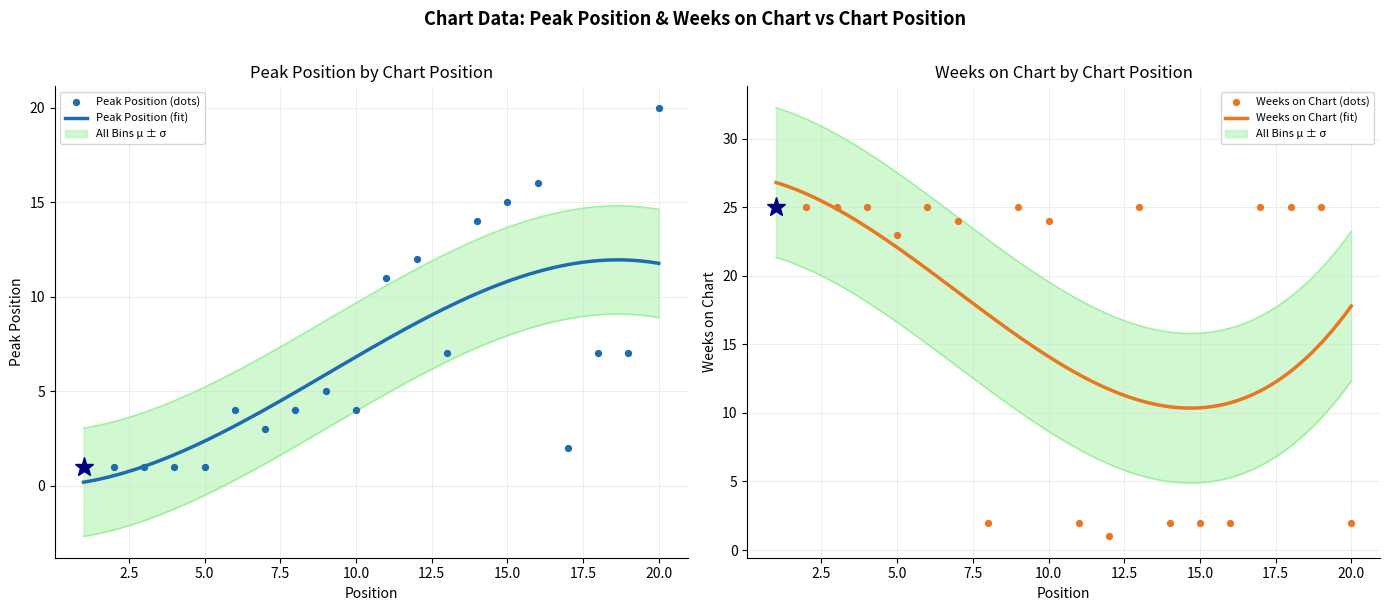

Which series has the widest spread of Y values?

Weeks on Chart